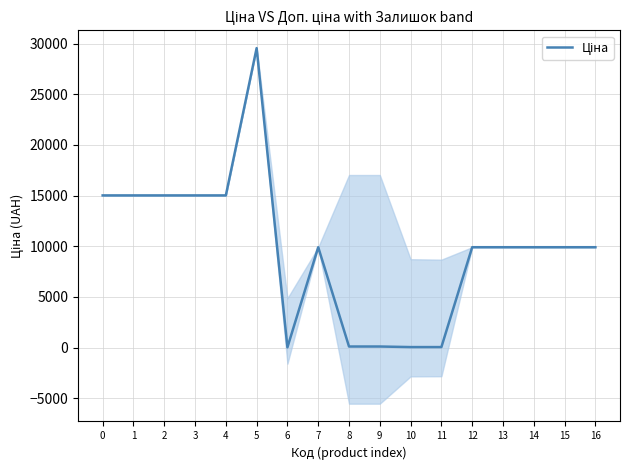

What is the ratio of the value at 16 to the value at 11?

174.8